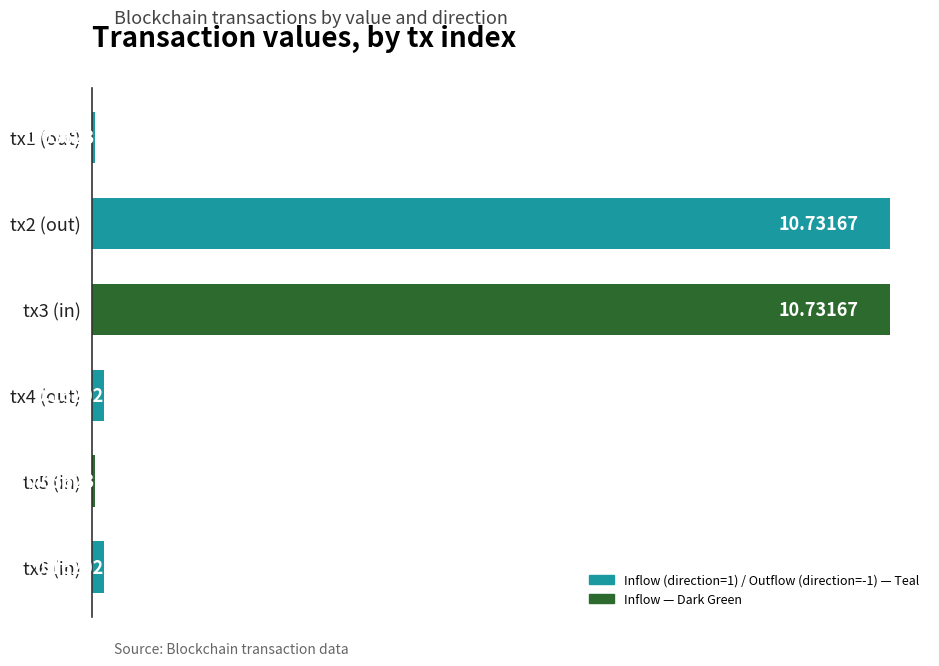

What is the sum of the values at tx4 (out) and tx3 (in)?

10.9